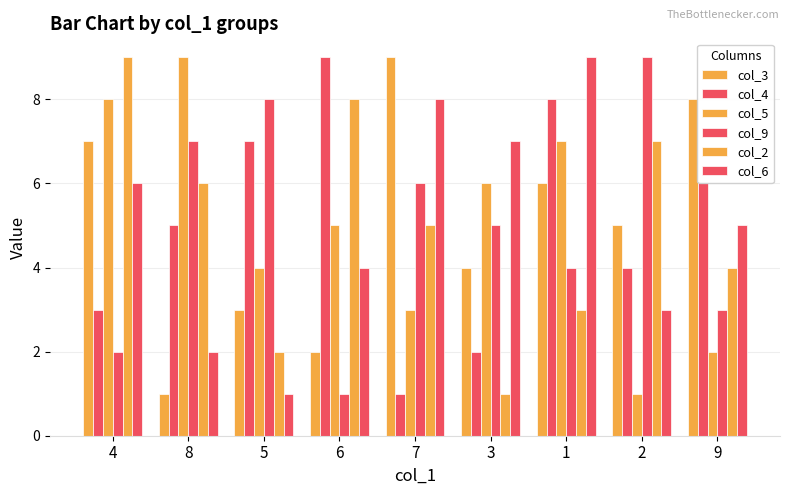

How many distinct data groups are displayed?

6